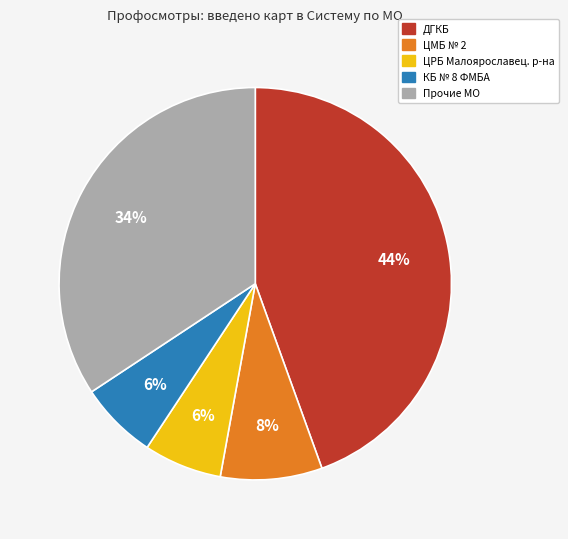

To the nearest percent, what is the average slice percentage?

20%